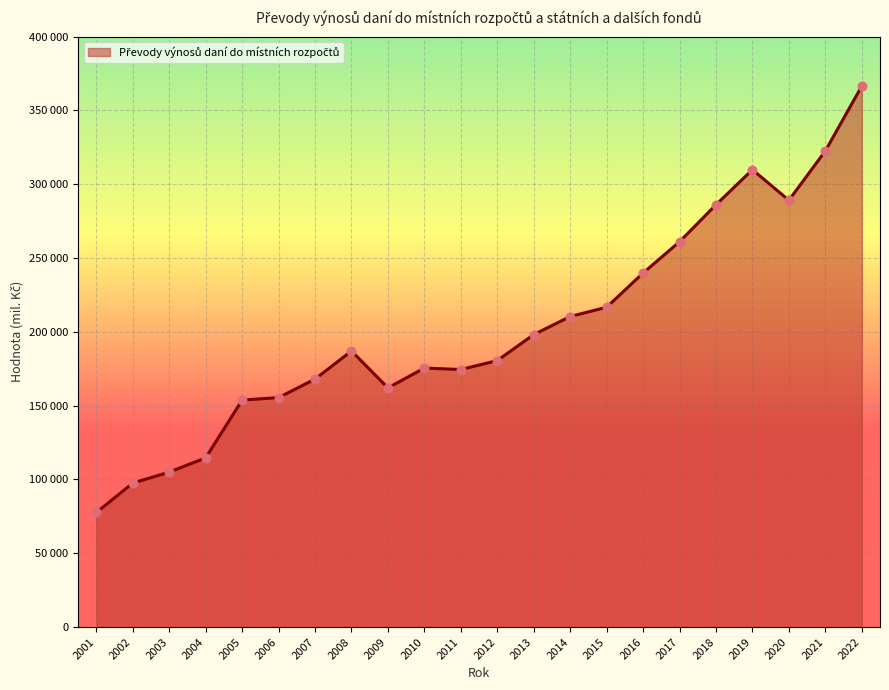

Which has a higher value, 2021 or 2020?

2021